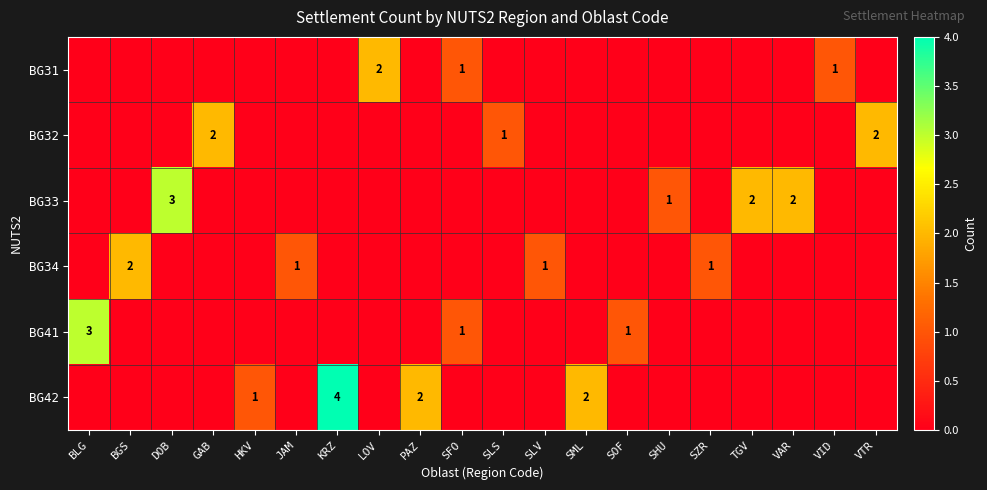

Which category has the highest value across all series?

KRZ